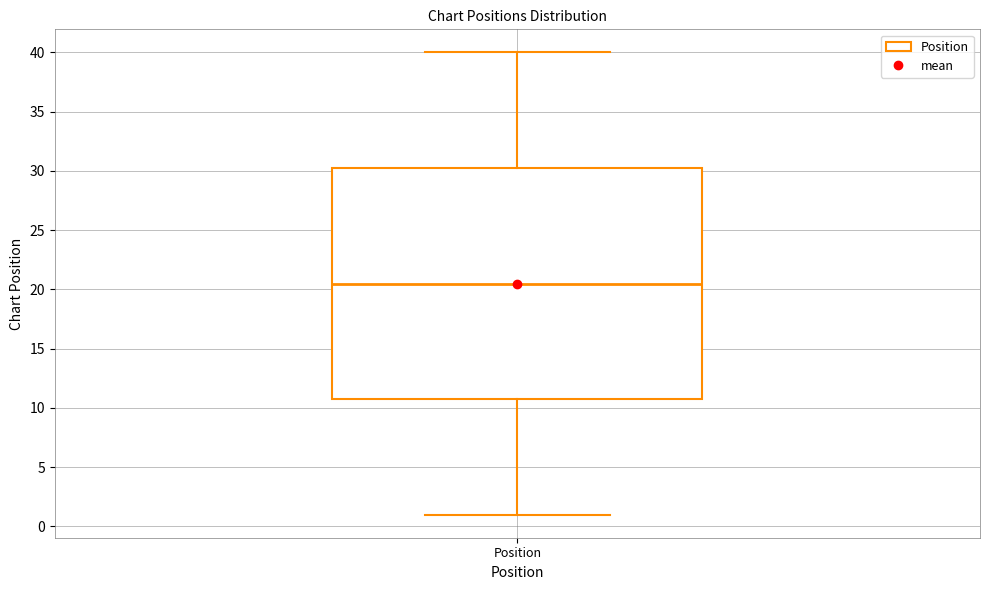

Read this box plot against the y-axis: the position of the median line, the range covered by the box, and the ends of both whiskers. The values are not printed on the chart, so give them approximately, as read against the axis.

median 20.5, box 11.0 to 30.5, whiskers 1.0 to 40.0